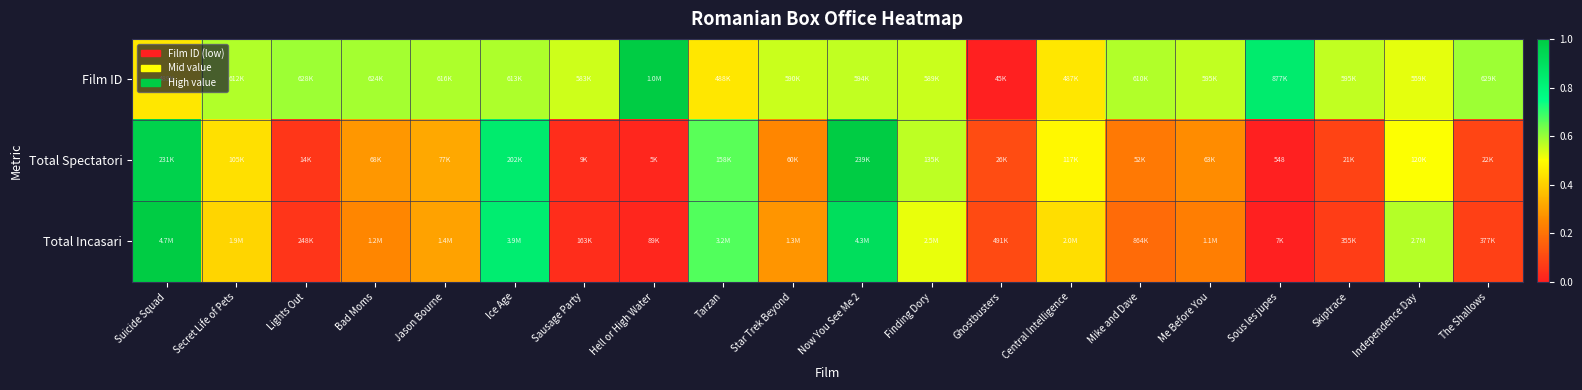

Which series changed the most between Lights Out and Star Trek Beyond?

Total Incasari